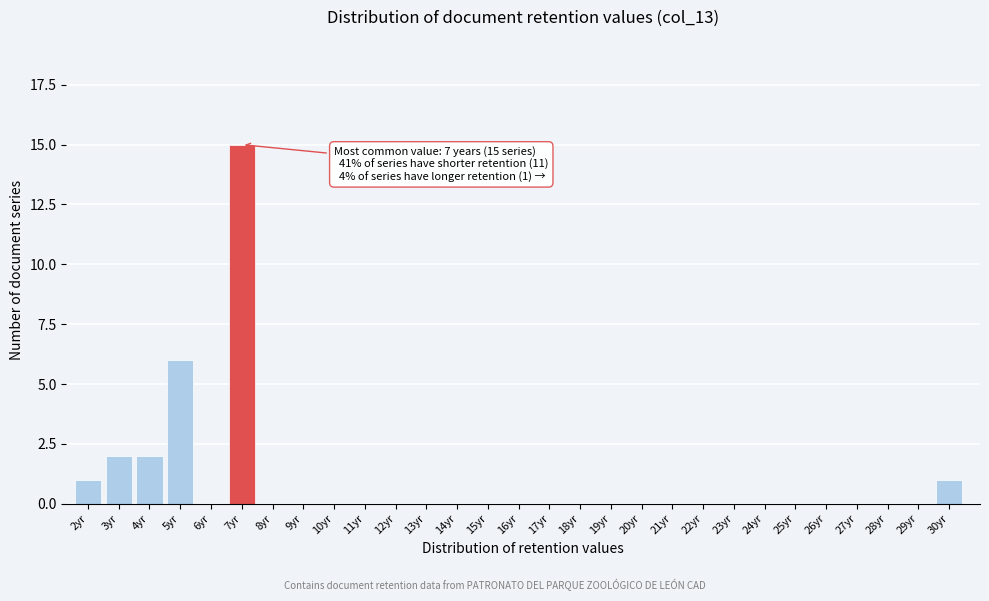

Reading left to right, extract all data points from this chart.

2yr=1	3yr=2	4yr=2	5yr=6	6yr=0	7yr=15	8yr=0	9yr=0	10yr=0	11yr=0	12yr=0	13yr=0	14yr=0	15yr=0	16yr=0	17yr=0	18yr=0	19yr=0	20yr=0	21yr=0	22yr=0	23yr=0	24yr=0	25yr=0	26yr=0	27yr=0	28yr=0	29yr=0	30yr=1